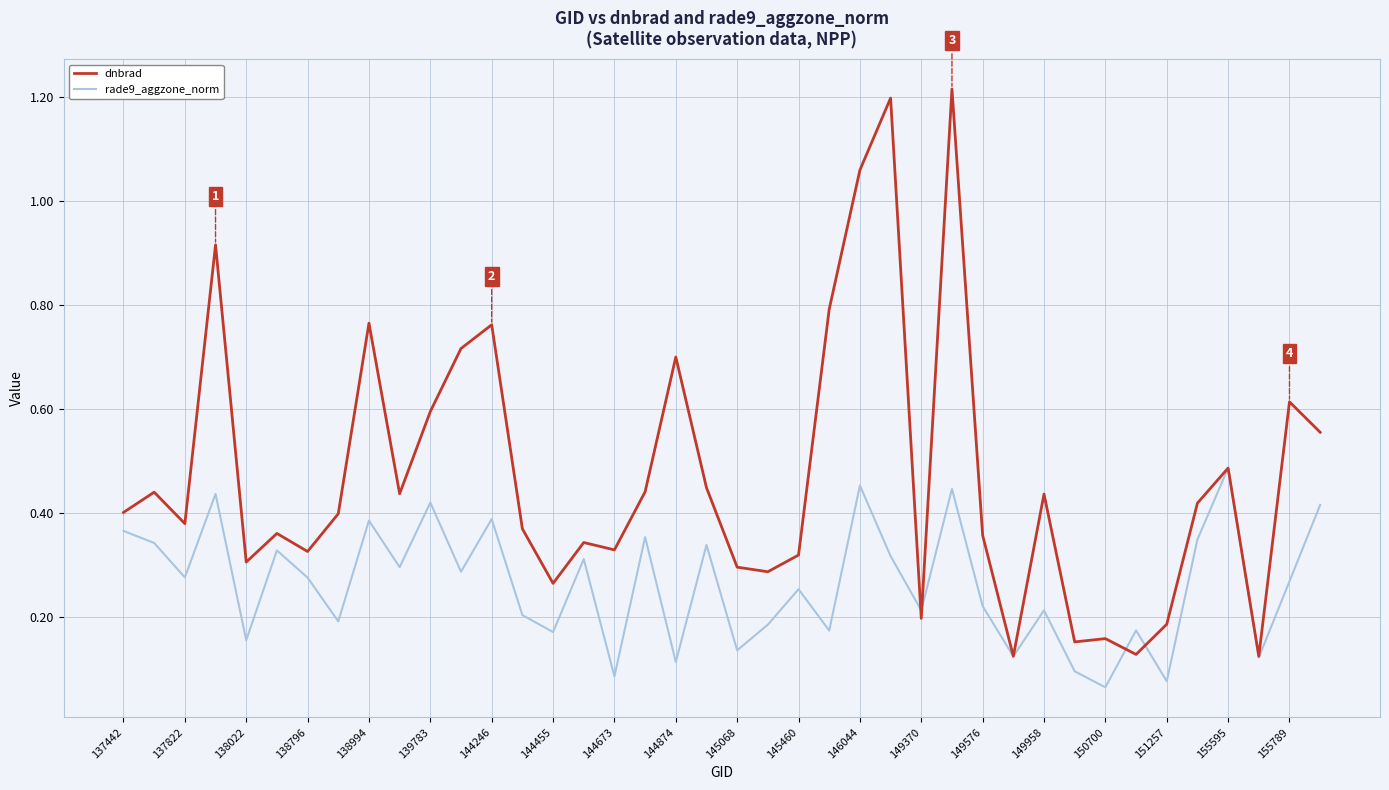

Rank the series by their maximum value, from highest to lowest.

dnbrad, rade9_aggzone_norm